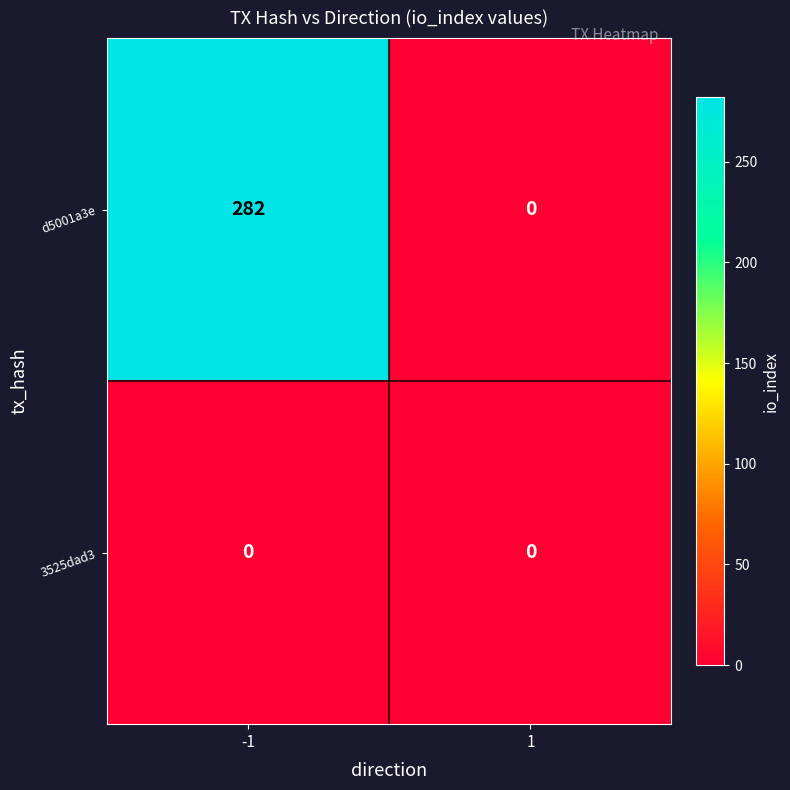

How many values in the d5001a3e series are below 282?

1